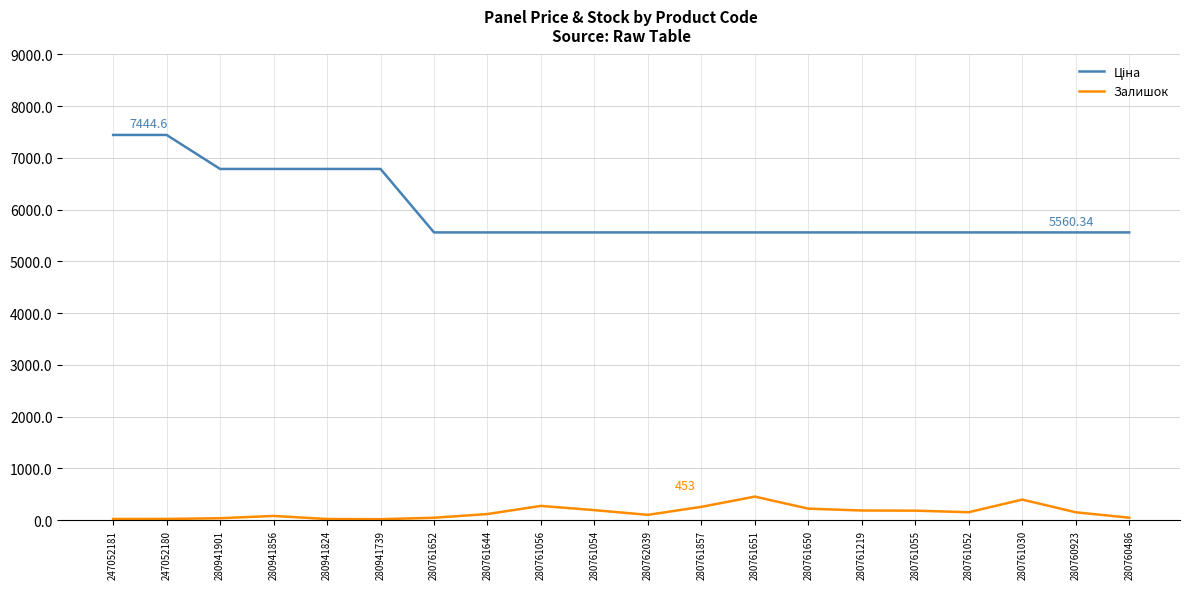

What is the spread (max minus min) of values at 280761651?

5107.3